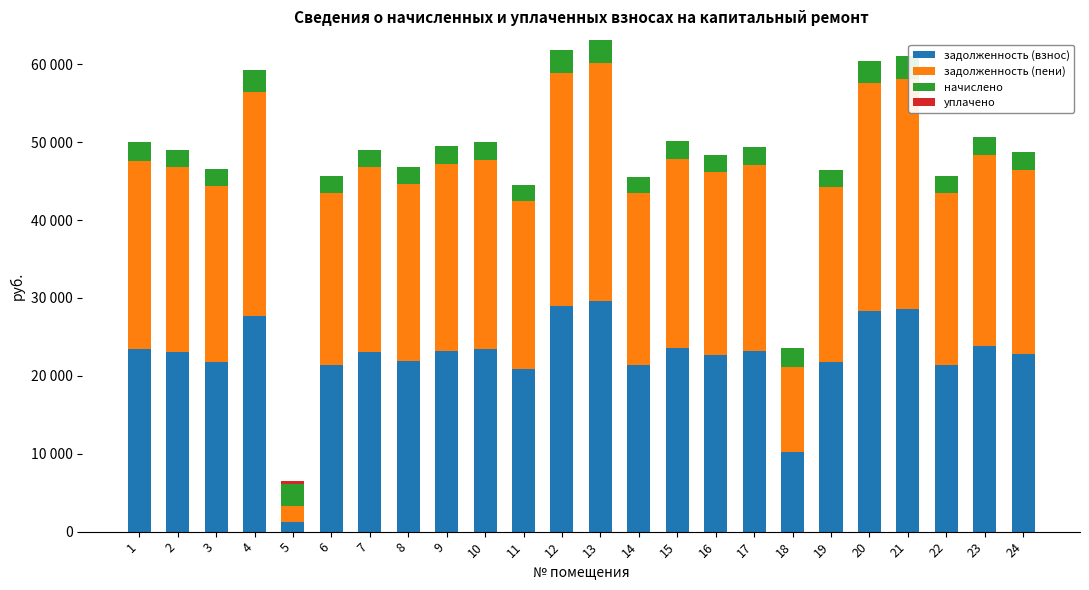

Does the chart contain stacked bars?

Yes